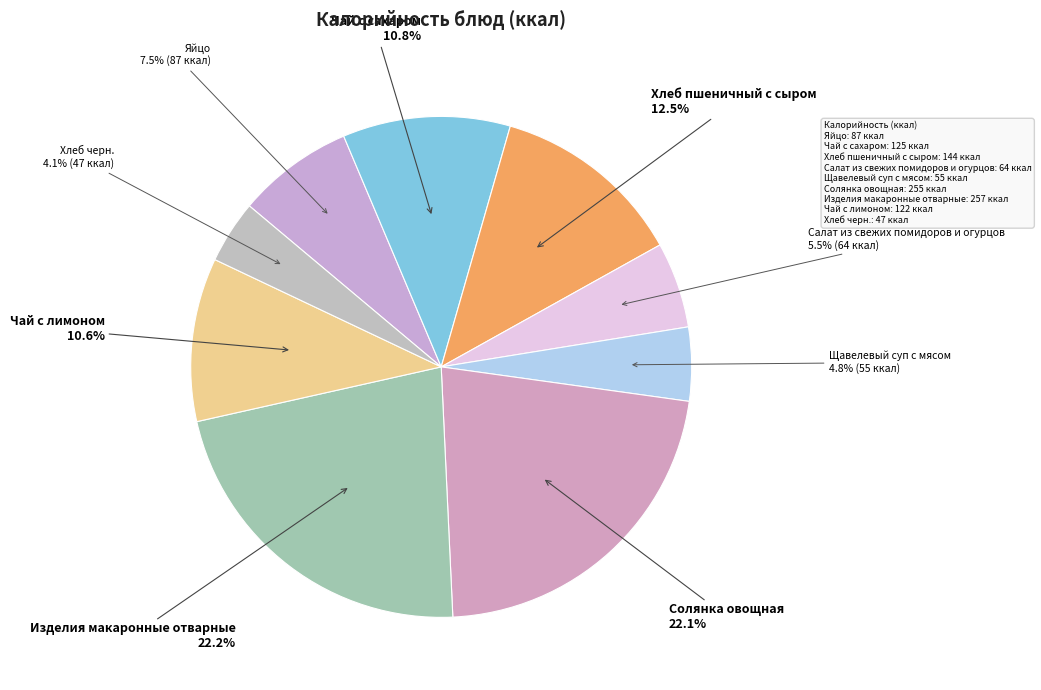

Is it true that Чай с сахаром is 11% of the pie?

True